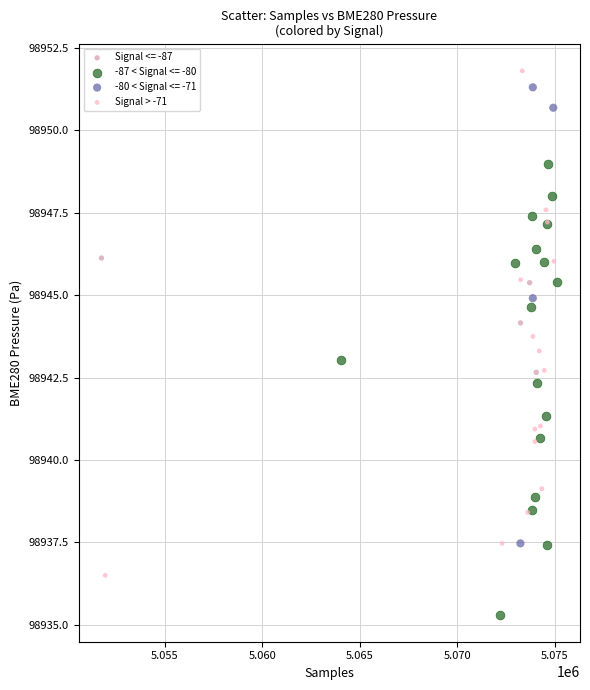

Which series has the widest spread of Y values?

Signal > -71